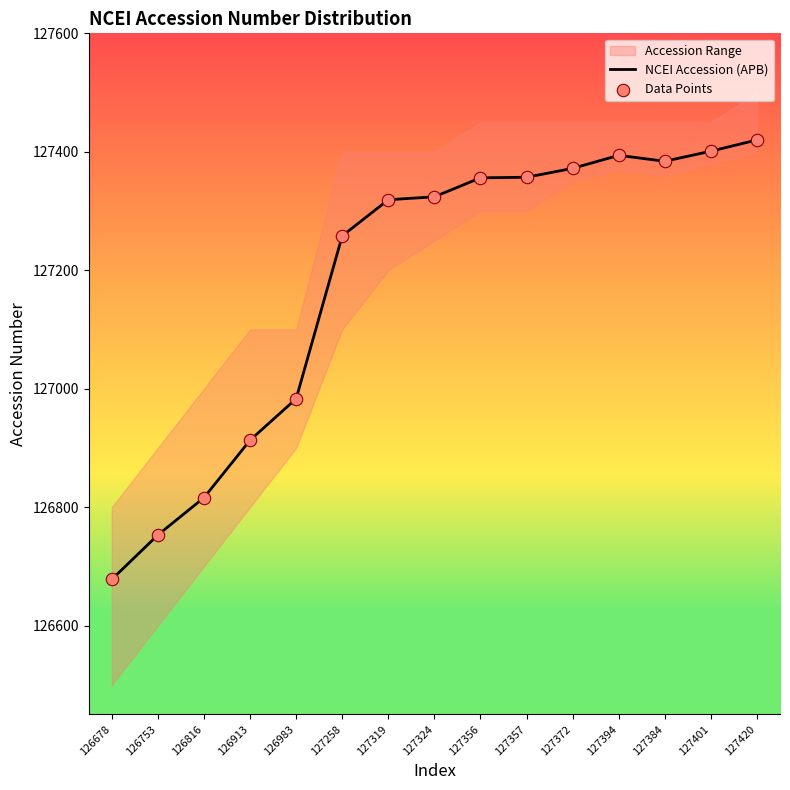

At which category is the sum across all series the highest?

127420